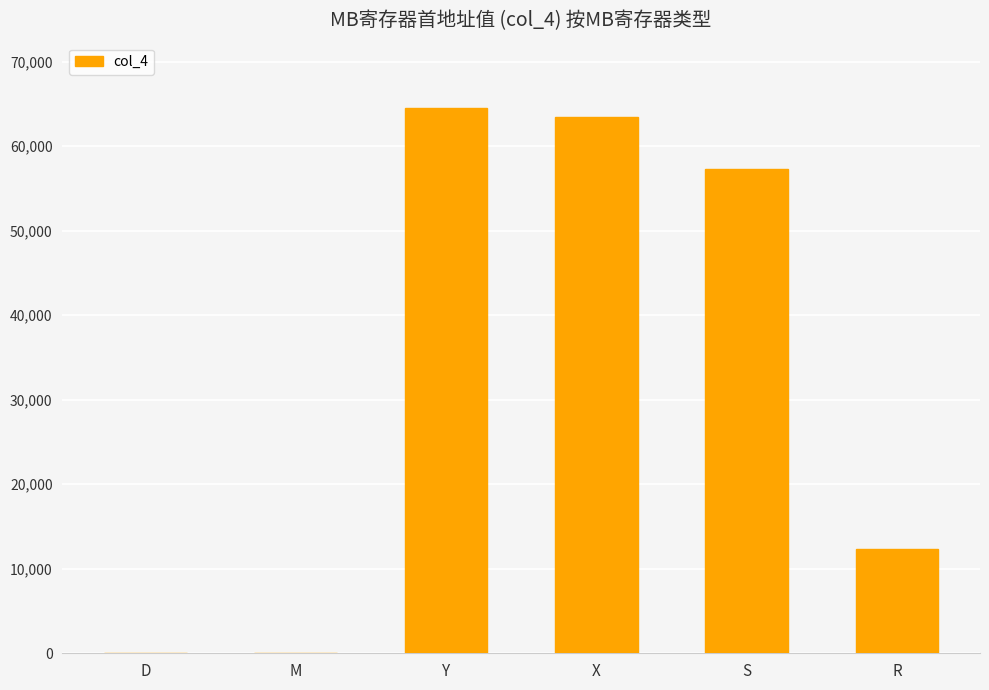

What is the sum of the values at Y and D?

64512